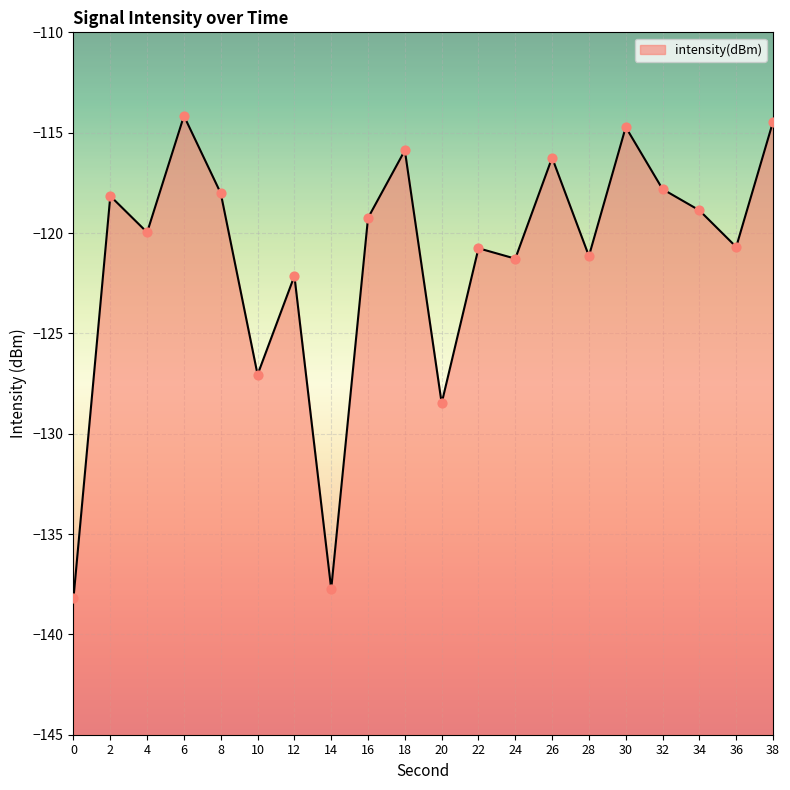

What is the change in value from 28 to 30?

+6.4